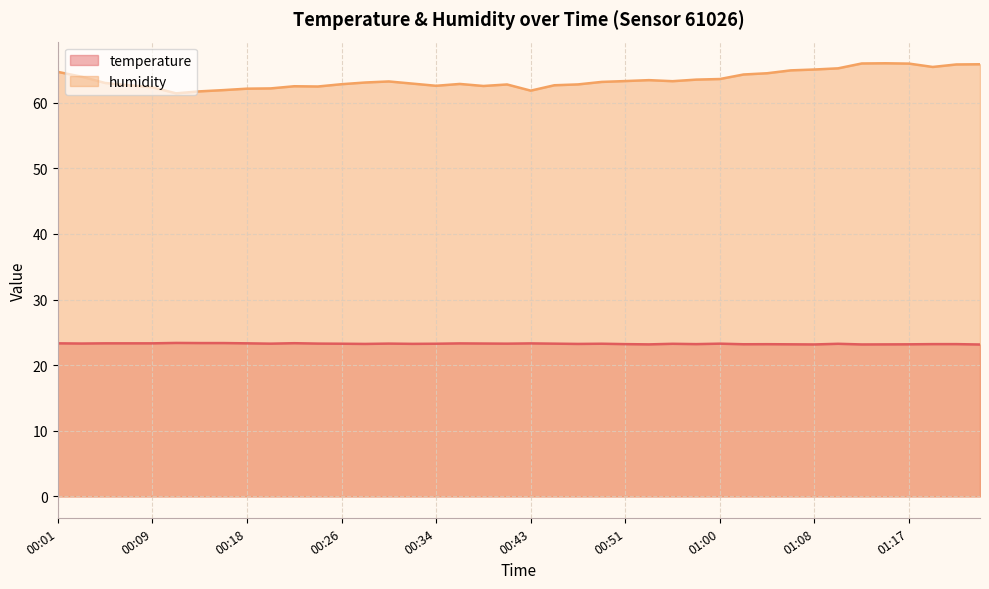

How many interior local peaks does the temperature series have?

10